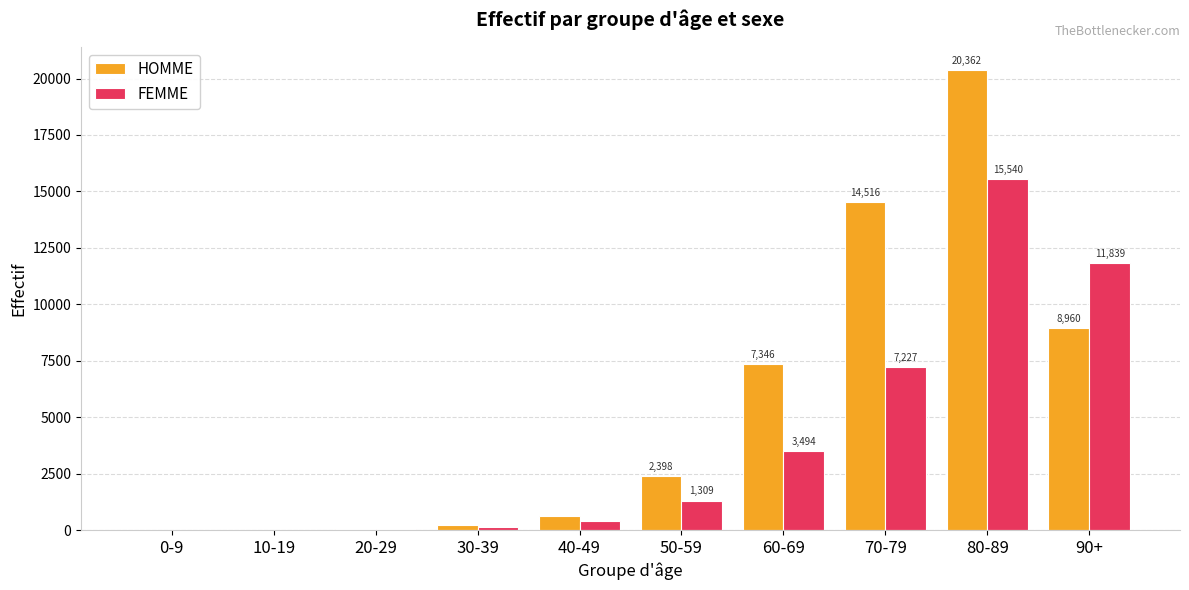

Reading left to right, what are all the values shown in this chart?

HOMME: 0-9=8	10-19=8	20-29=53	30-39=220	40-49=633	50-59=2398	60-69=7346	70-79=14516	80-89=20362	90+=8960
FEMME: 0-9=4	10-19=6	20-29=55	30-39=138	40-49=407	50-59=1309	60-69=3494	70-79=7227	80-89=15540	90+=11839